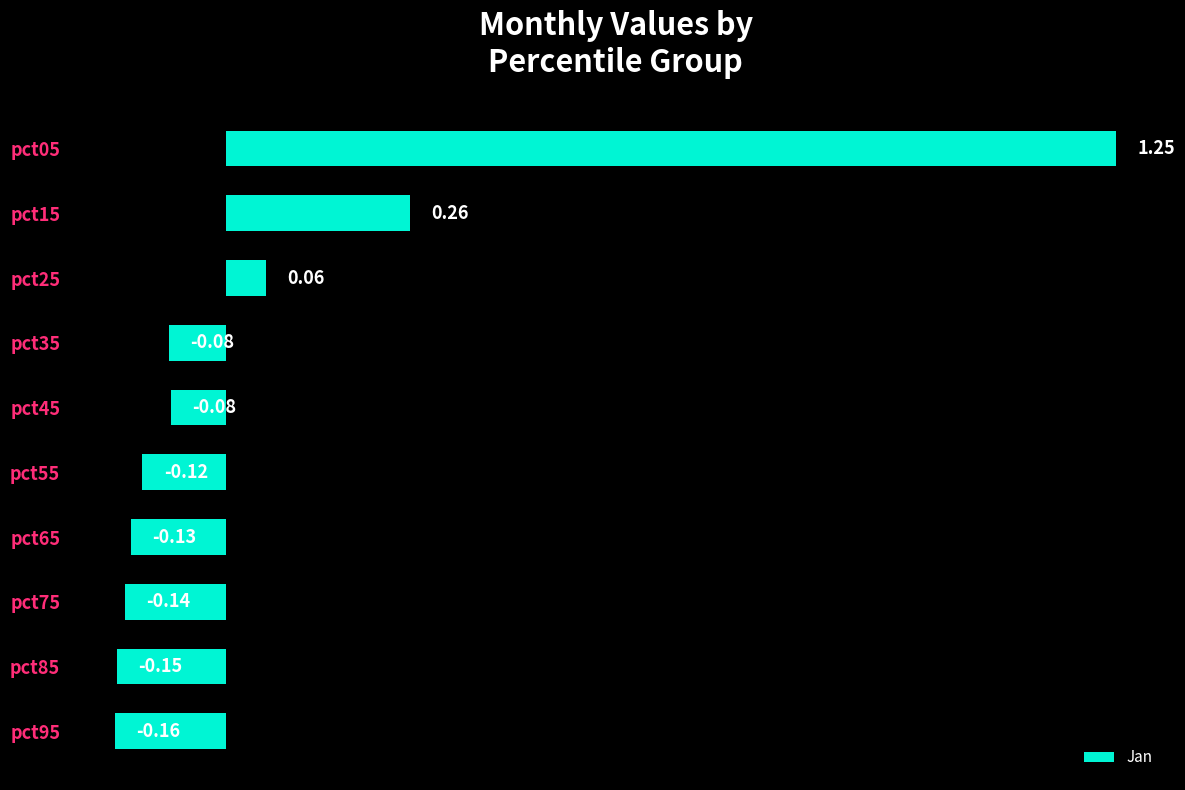

What is the sum of all values?

0.7